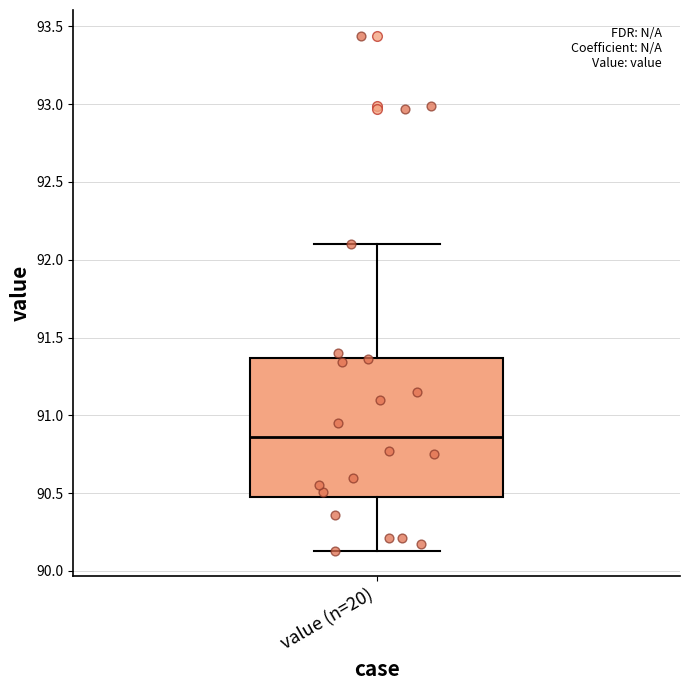

Where does the lower whisker of the box for value (n=20) end on the y-axis? The values are not printed on the chart, so give them approximately, as read against the axis.

90.15